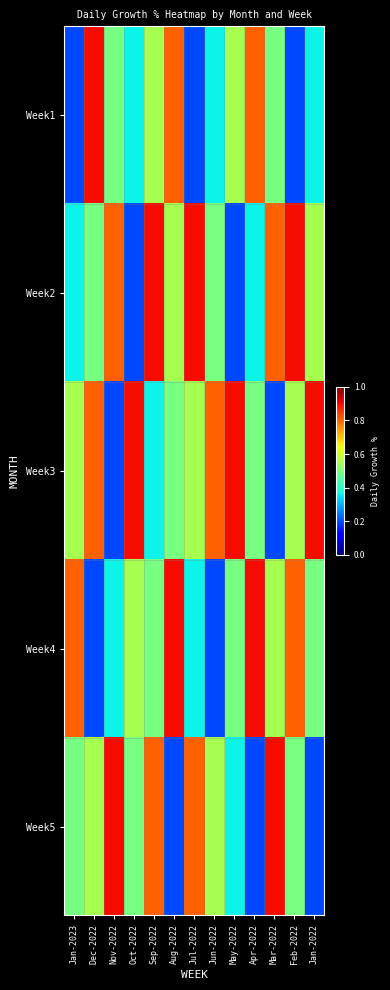

Reading left to right, extract all data points from this chart.

Week1: Jan-2023=0.2	Dec-2022=0.9	Nov-2022=0.5	Oct-2022=0.4	Sep-2022=0.6	Aug-2022=0.8	Jul-2022=0.2	Jun-2022=0.4	May-2022=0.6	Apr-2022=0.8	Mar-2022=0.5	Feb-2022=0.2	Jan-2022=0.4
Week2: Jan-2023=0.4	Dec-2022=0.5	Nov-2022=0.8	Oct-2022=0.2	Sep-2022=0.9	Aug-2022=0.6	Jul-2022=0.9	Jun-2022=0.5	May-2022=0.2	Apr-2022=0.4	Mar-2022=0.8	Feb-2022=0.9	Jan-2022=0.6
Week3: Jan-2023=0.6	Dec-2022=0.8	Nov-2022=0.2	Oct-2022=0.9	Sep-2022=0.4	Aug-2022=0.5	Jul-2022=0.6	Jun-2022=0.8	May-2022=0.9	Apr-2022=0.5	Mar-2022=0.2	Feb-2022=0.6	Jan-2022=0.9
Week4: Jan-2023=0.8	Dec-2022=0.2	Nov-2022=0.4	Oct-2022=0.6	Sep-2022=0.5	Aug-2022=0.9	Jul-2022=0.4	Jun-2022=0.2	May-2022=0.5	Apr-2022=0.9	Mar-2022=0.6	Feb-2022=0.8	Jan-2022=0.5
Week5: Jan-2023=0.5	Dec-2022=0.6	Nov-2022=0.9	Oct-2022=0.5	Sep-2022=0.8	Aug-2022=0.2	Jul-2022=0.8	Jun-2022=0.6	May-2022=0.4	Apr-2022=0.2	Mar-2022=0.9	Feb-2022=0.5	Jan-2022=0.2